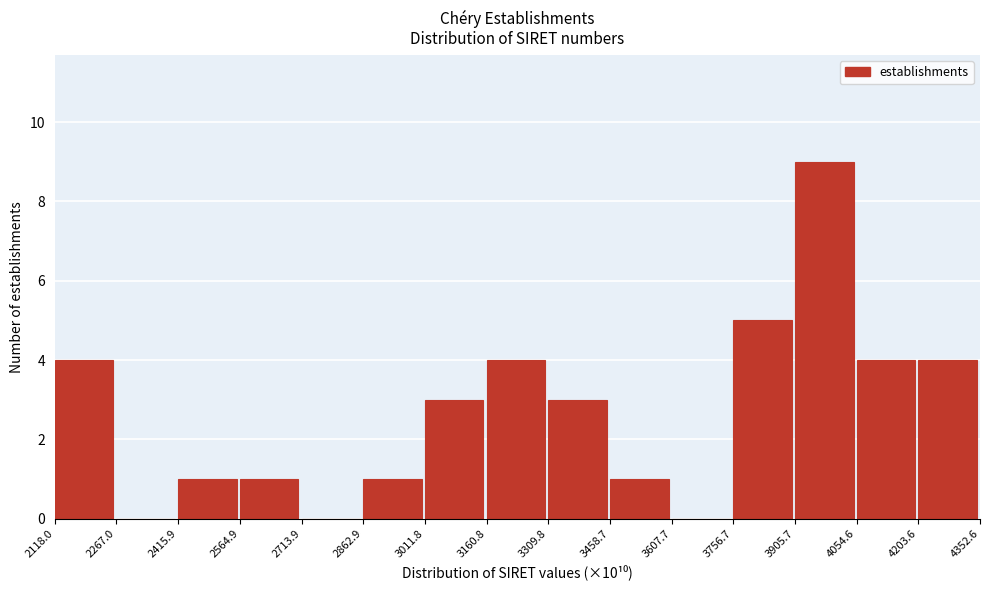

Reading left to right, list all the values displayed in this chart.

2118.0=4	2267.0=0	2415.9=1	2564.9=1	2713.9=0	2862.9=1	3011.8=3	3160.8=4	3309.8=3	3458.7=1	3607.7=0	3756.7=5	3905.7=9	4054.6=4	4203.6=4